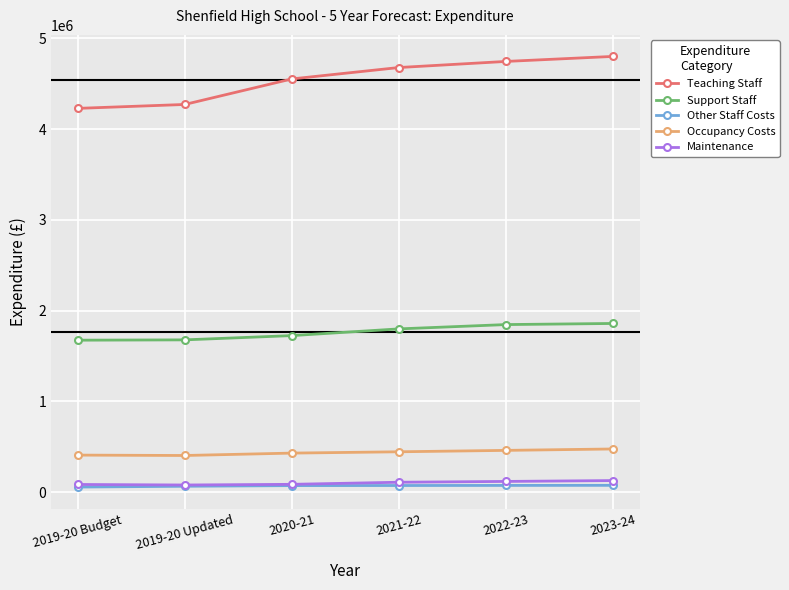

True or false: Other Staff Costs and Teaching Staff cross at least once.

False